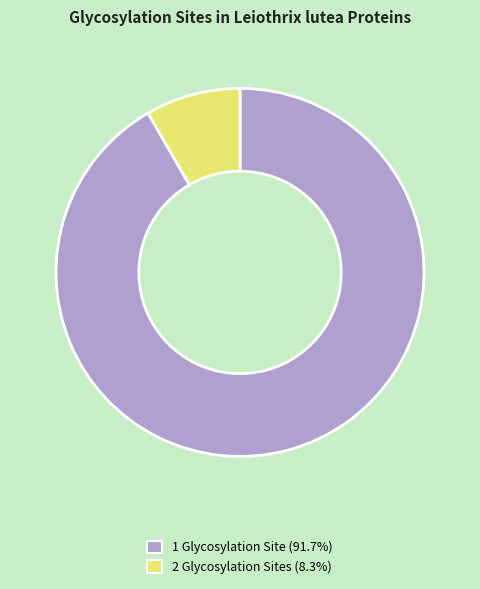

Approximately how many times larger is the value at 1 Glycosylation Site (91.7%) compared to 2 Glycosylation Sites (8.3%)?

11.0